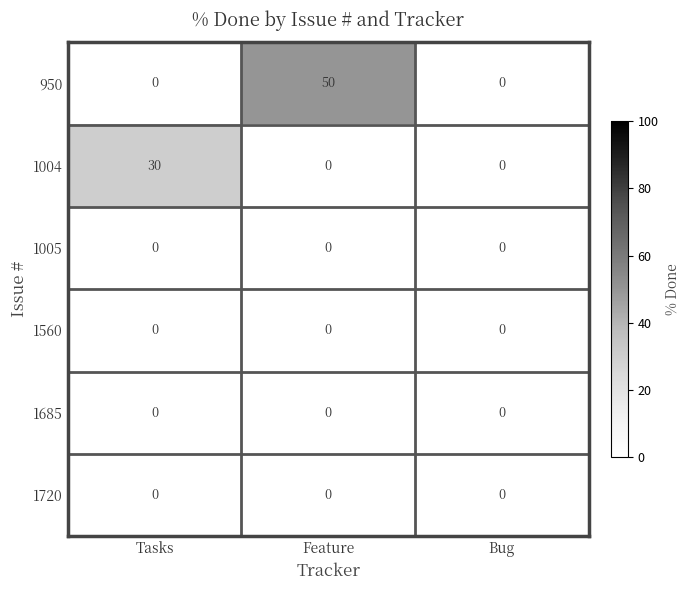

What is the difference between the maximum and minimum values in the 950 series?

50